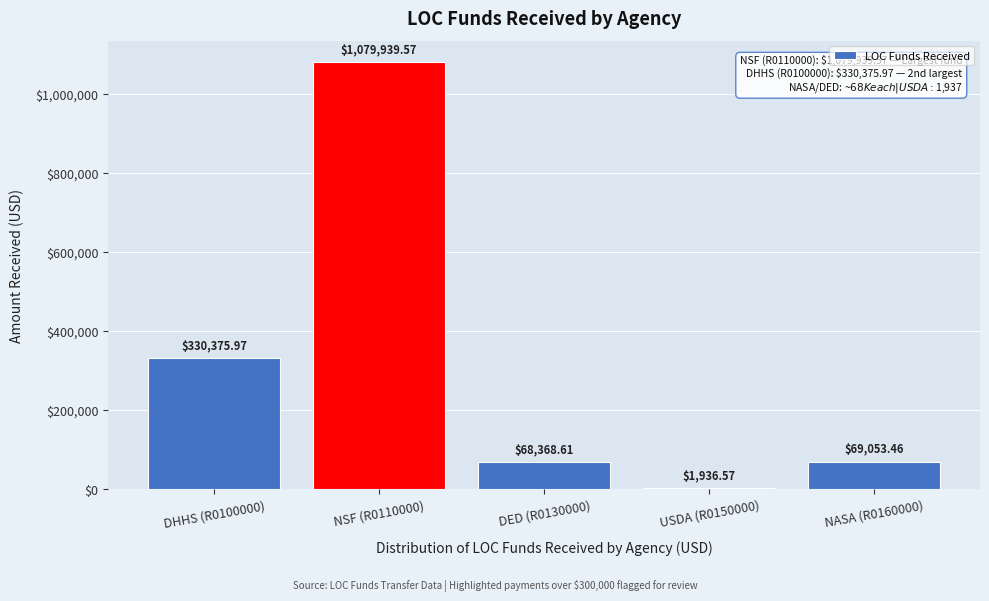

Which has a higher value, DHHS (R0100000) or NSF (R0110000)?

NSF (R0110000)